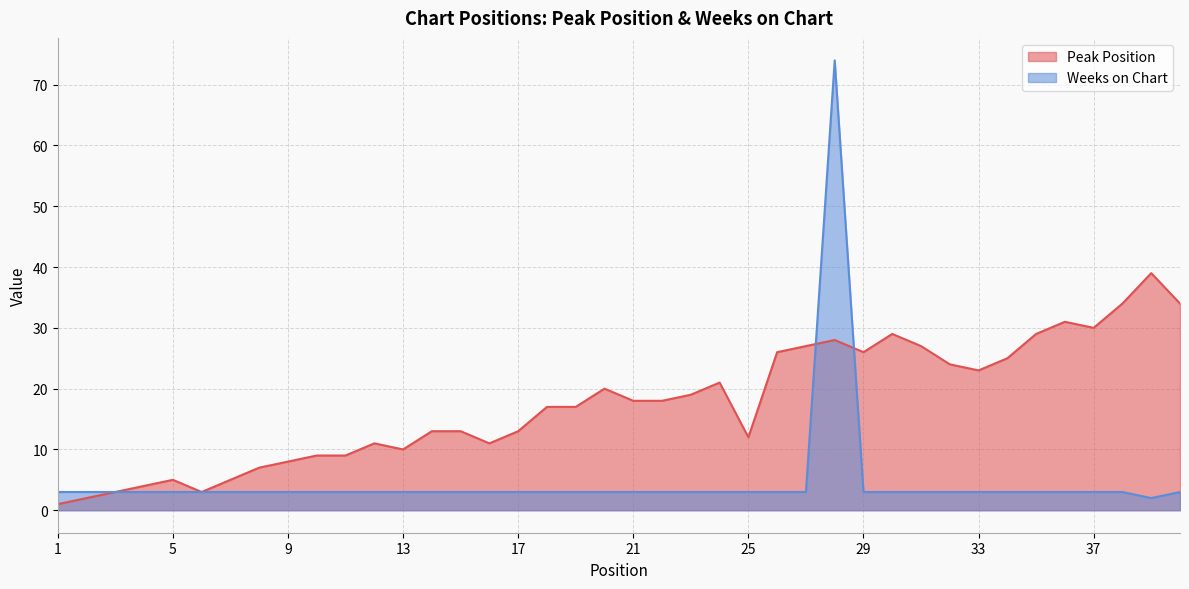

Between 26 and 4, which is larger?

26